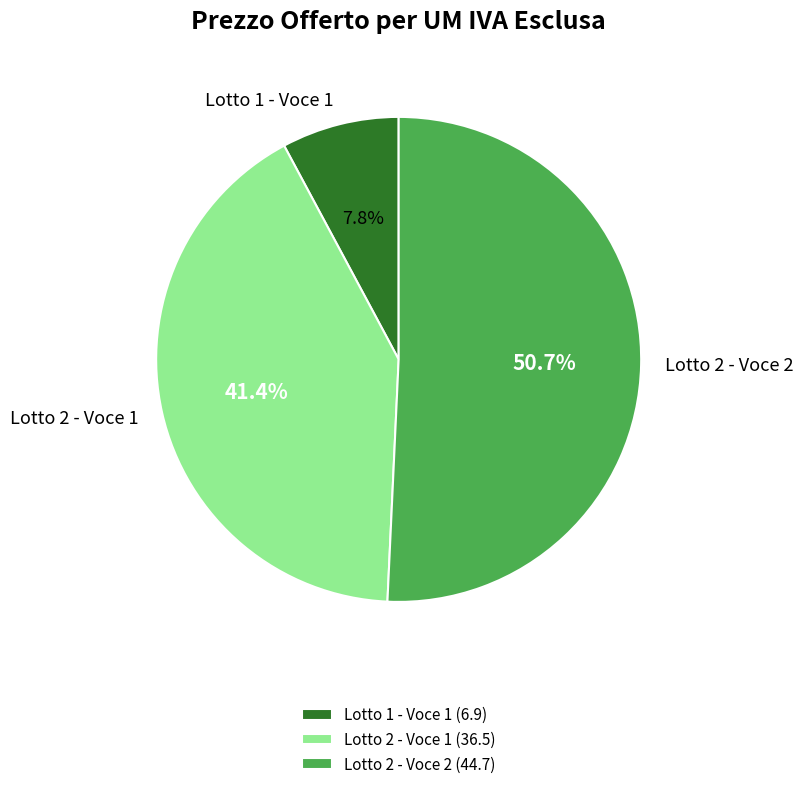

To the nearest percent, what percentage of the pie is Lotto 2 - Voce 1?

41%